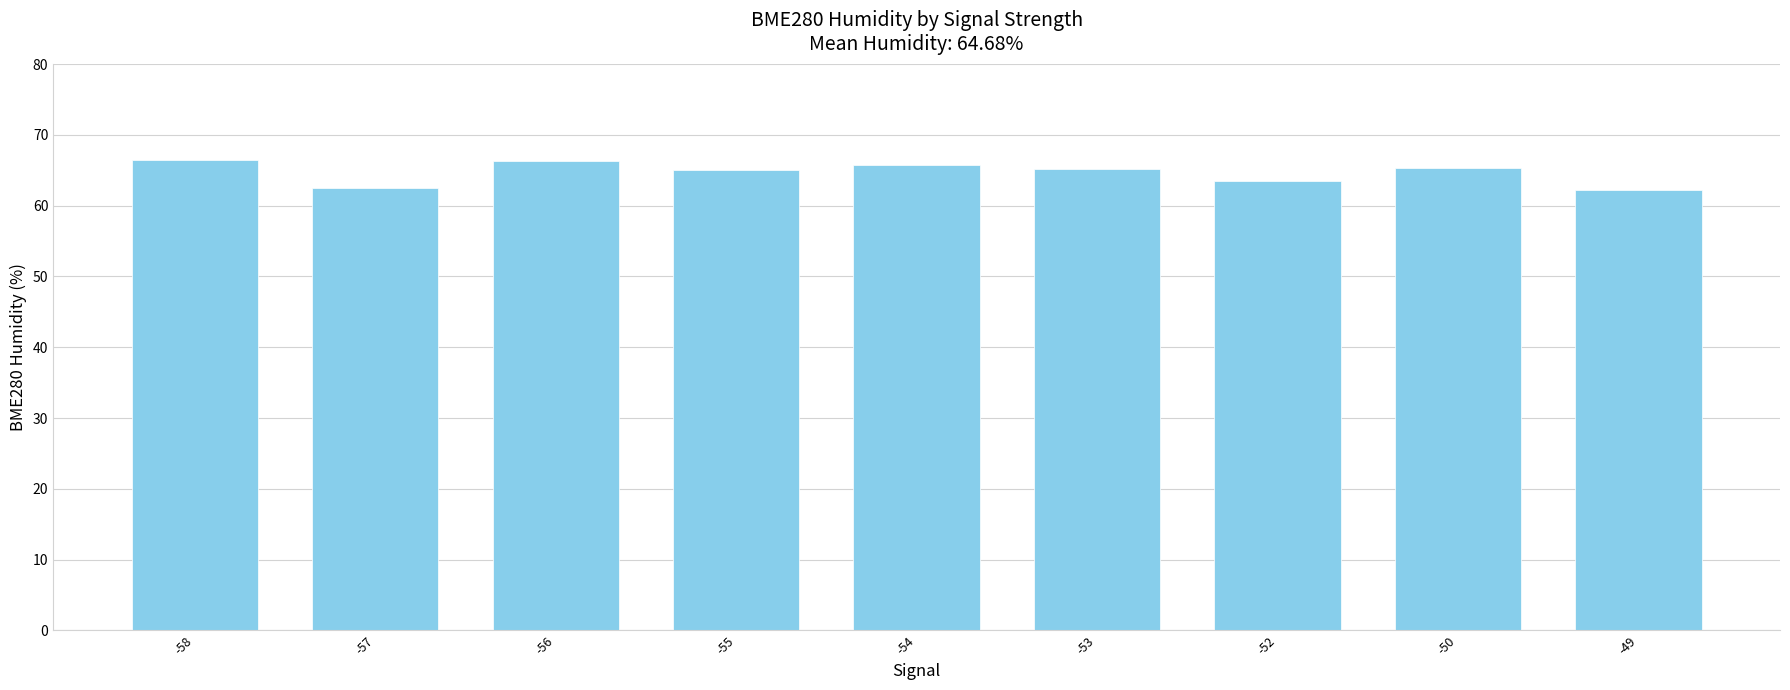

What is the sum of all values?

582.2